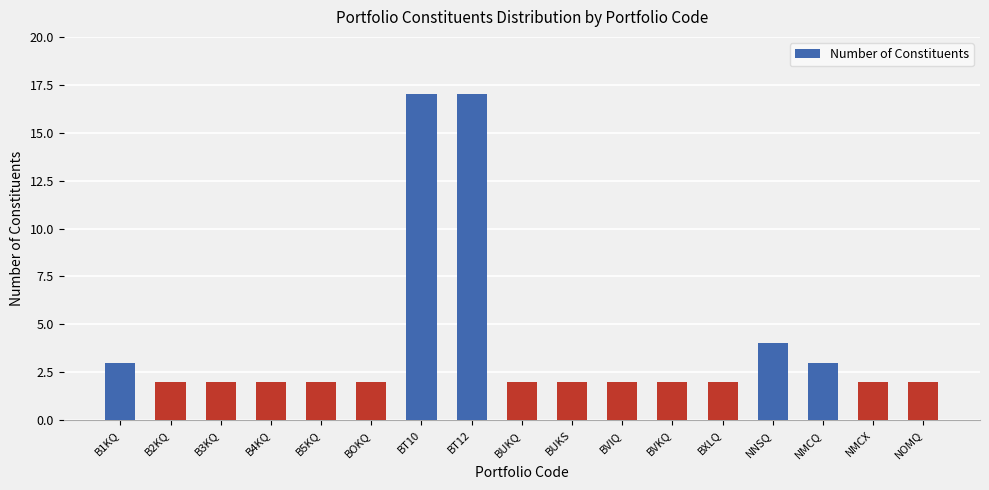

Read the value at NMCQ, to the nearest 5.

5